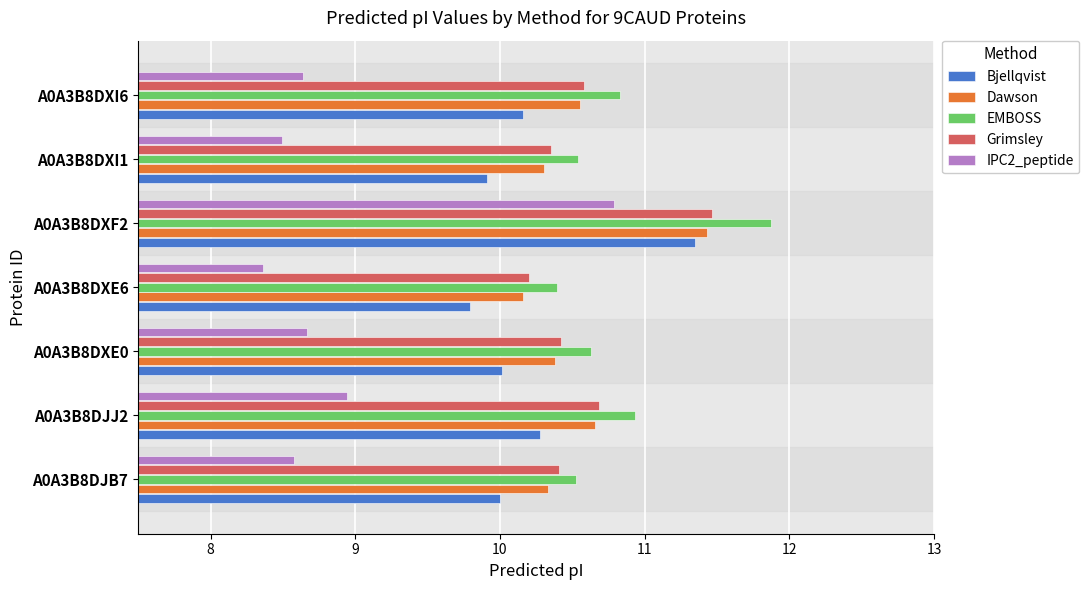

At which category is the sum across all series the highest?

A0A3B8DXF2